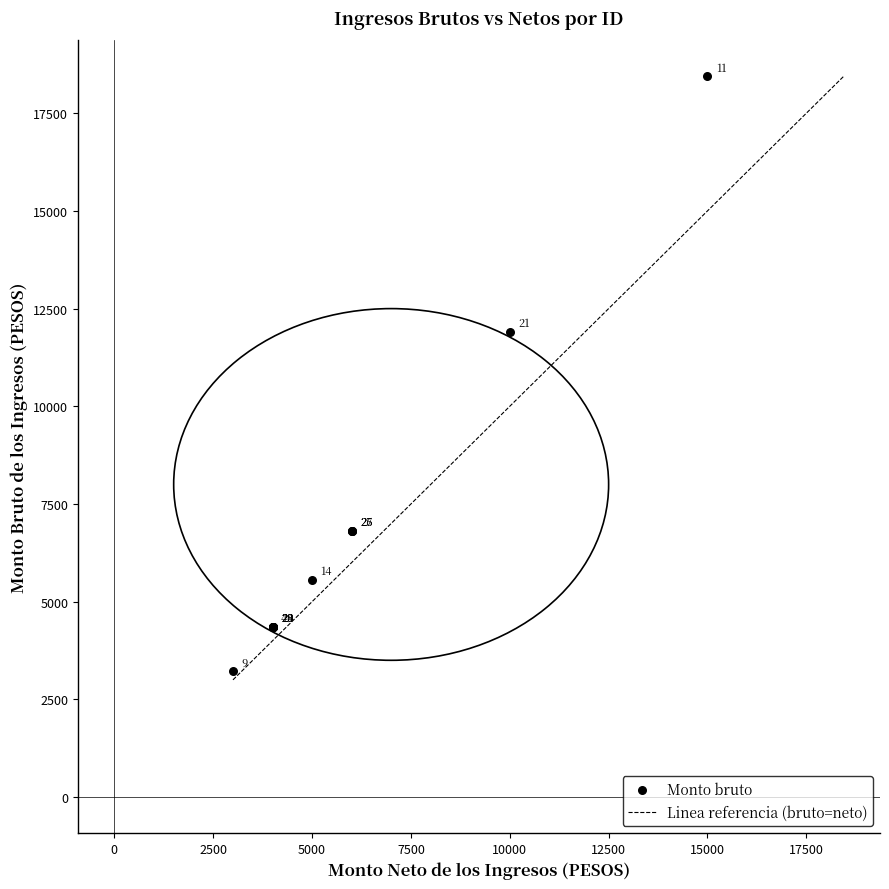

What Y value in the scatter plot is closest to 10835?

11904.7